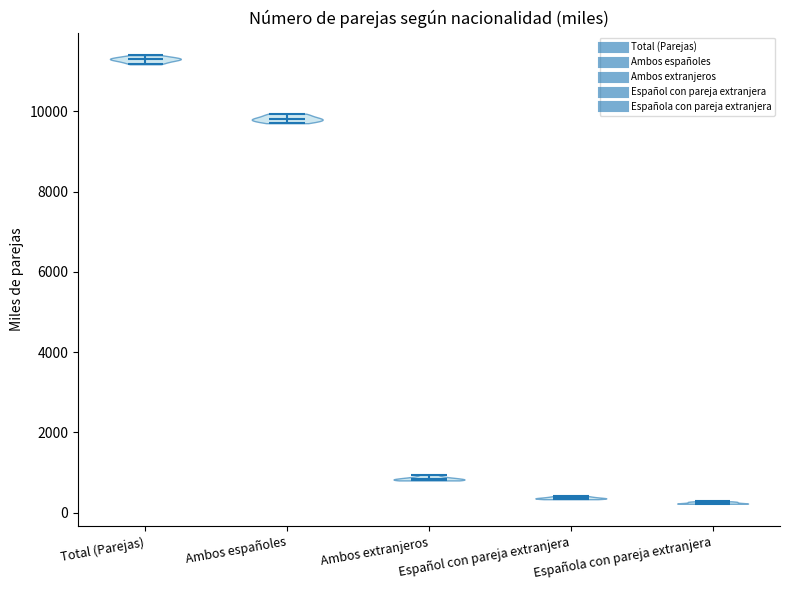

Reading left to right, read every violin against the y-axis: where its median line is, and the lowest and highest points it reaches. The values are not printed on the chart, so give them approximately, as read against the axis.

Total (Parejas): median line 11400, lowest point 11200, highest point 11400
Ambos españoles: median line 9800, lowest point 9800, highest point 10000
Ambos extranjeros: median line 800, lowest point 800, highest point 1000
Español con pareja extranjera: median line 400, lowest point 400, highest point 400
Española con pareja extranjera: median line 200, lowest point 200, highest point 200